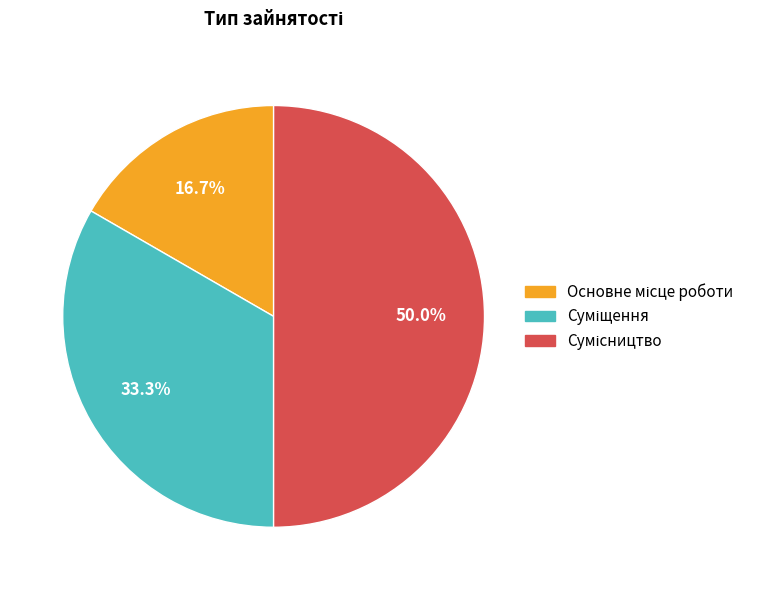

Is Сумісництво the majority of the pie?

No